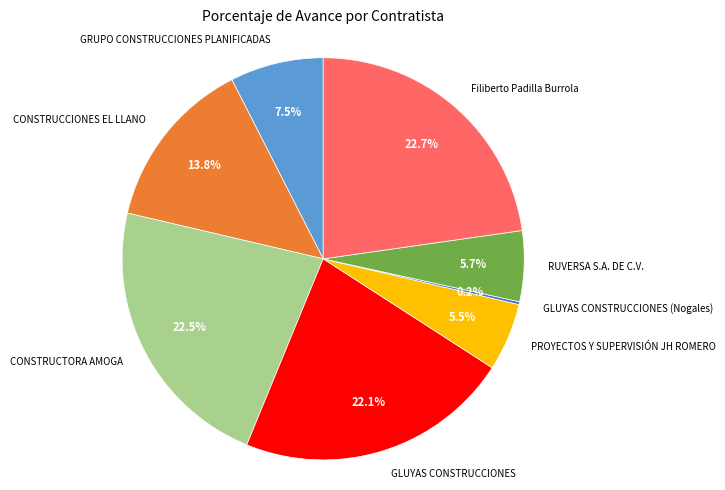

To the nearest percent, what is the difference between the largest and smallest slice percentages?

23%